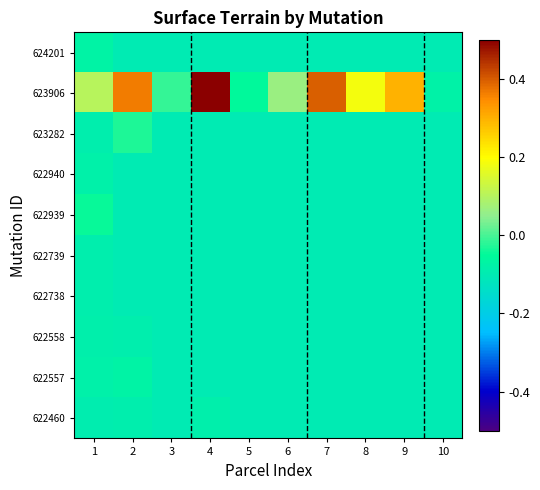

Rank the series at 1 from highest to lowest value.

623906, 622939, 624201, 622557, 622940, 622558, 622739, 622738, 623282, 622460